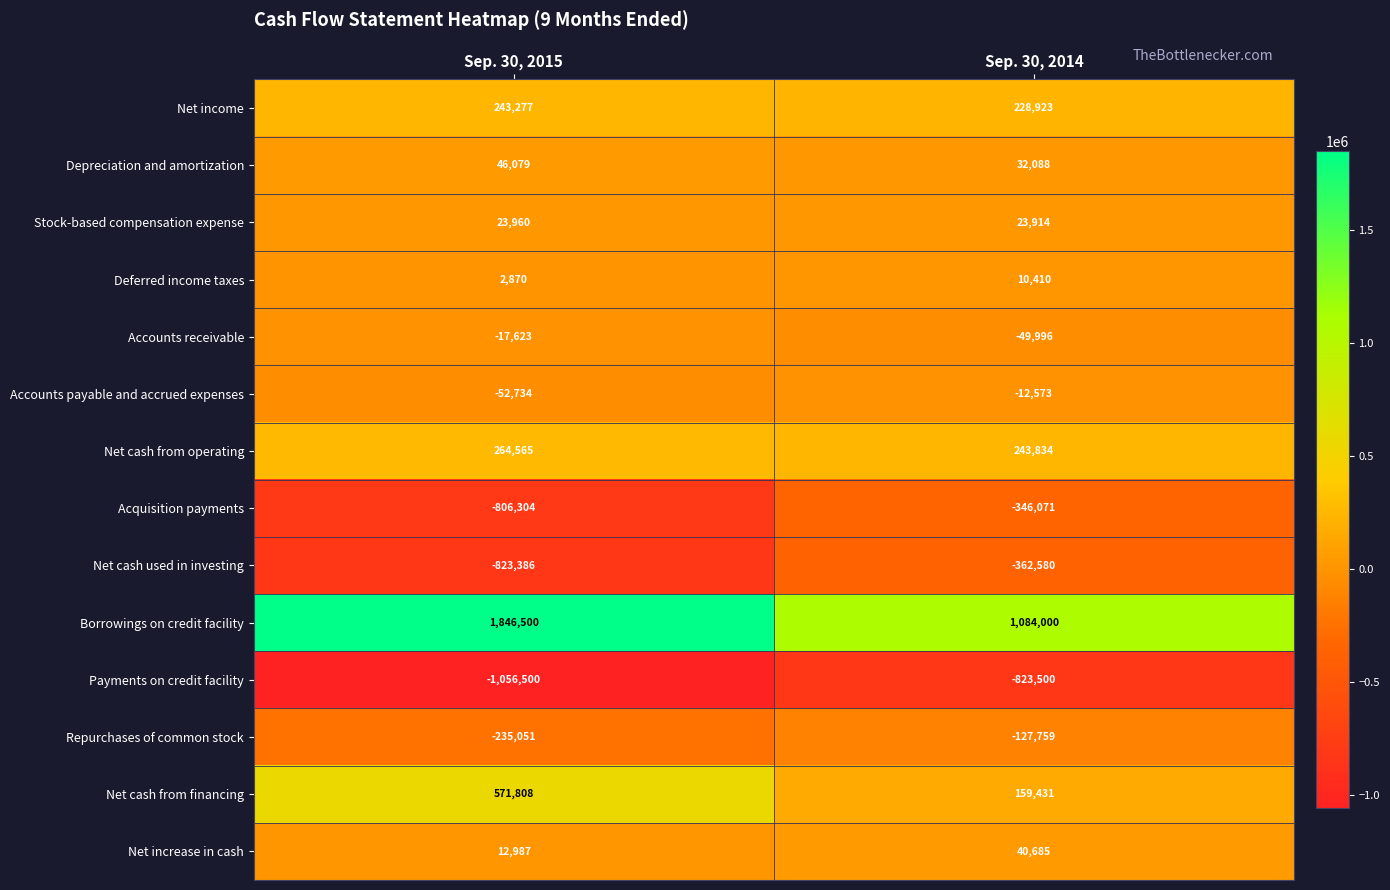

What is the difference between the highest and lowest values at Sep. 30, 2014?

1907500